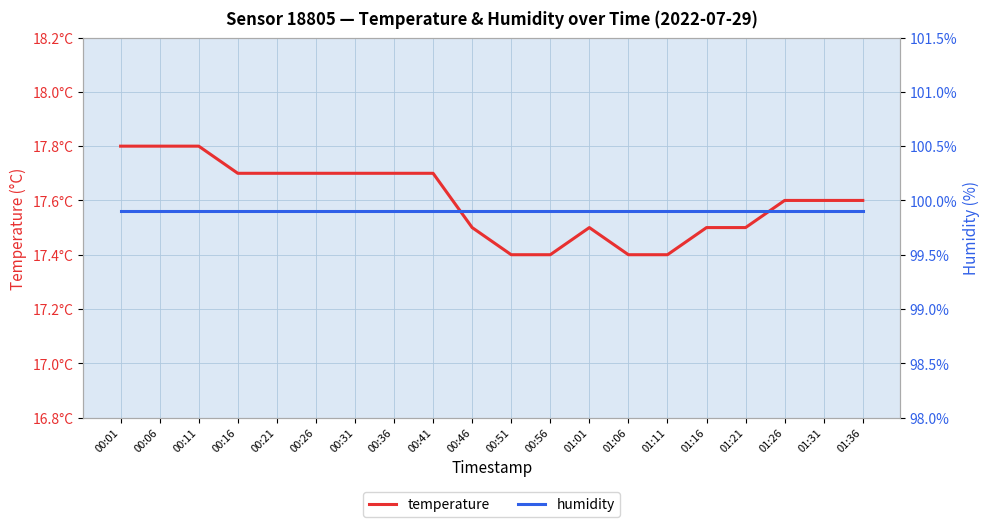

What is the label of the 18th point from the right?

00:11